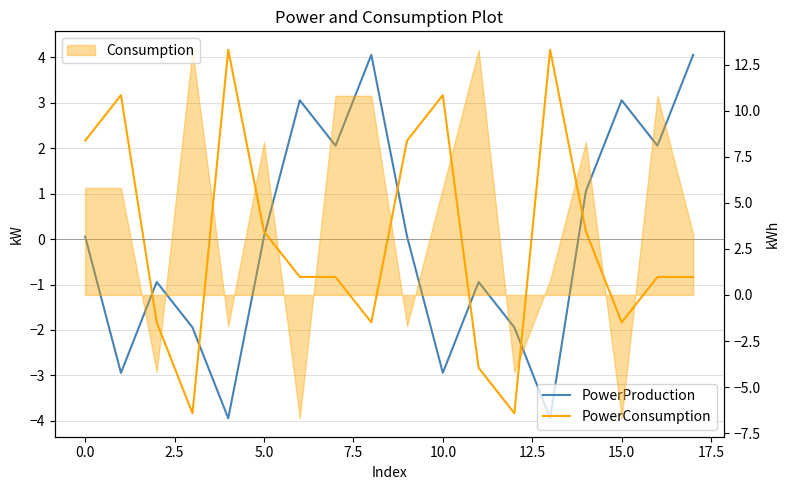

The value of PowerProduction at 5.0 is -3.3. True or false?

False